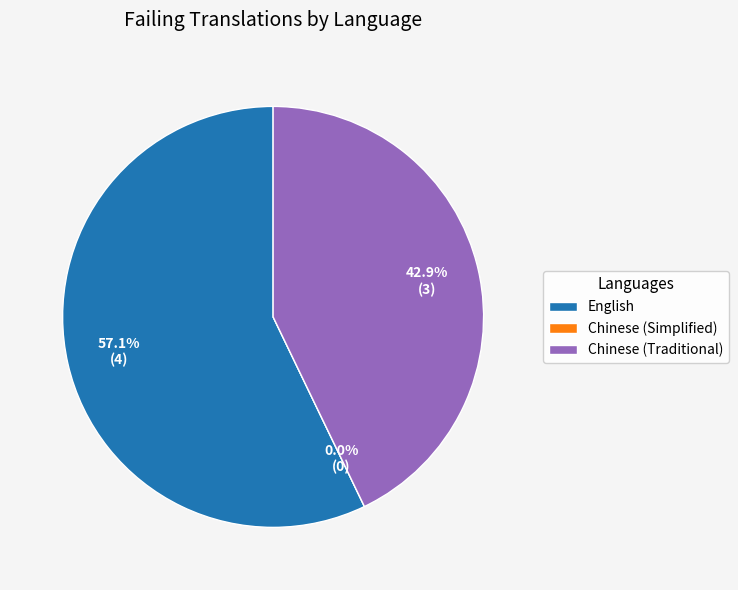

Is it true that English is 57% of the pie?

True